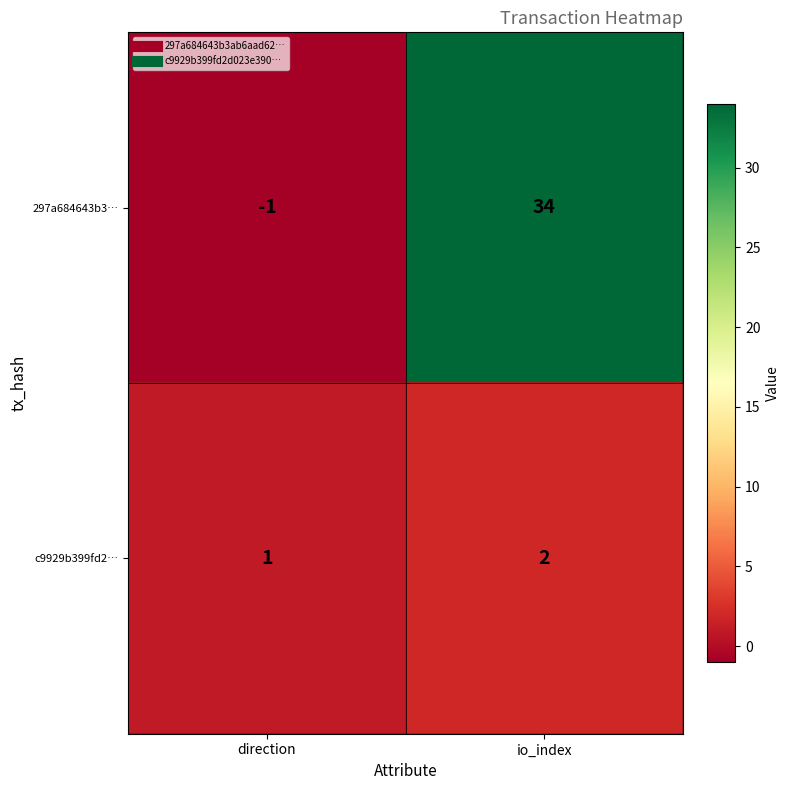

How many values in 297a684643b3… are below zero?

1